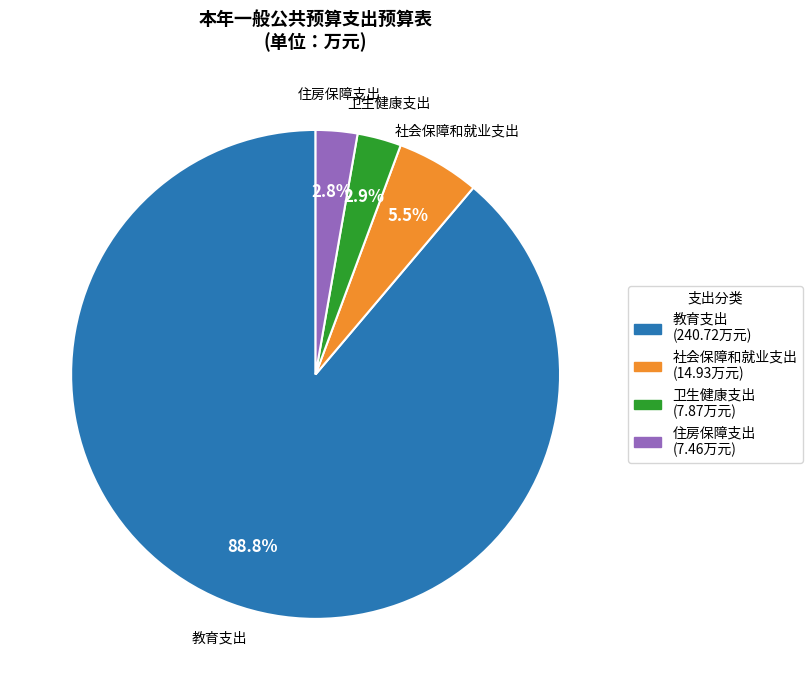

Between 卫生健康支出 and 社会保障和就业支出, which is larger?

社会保障和就业支出